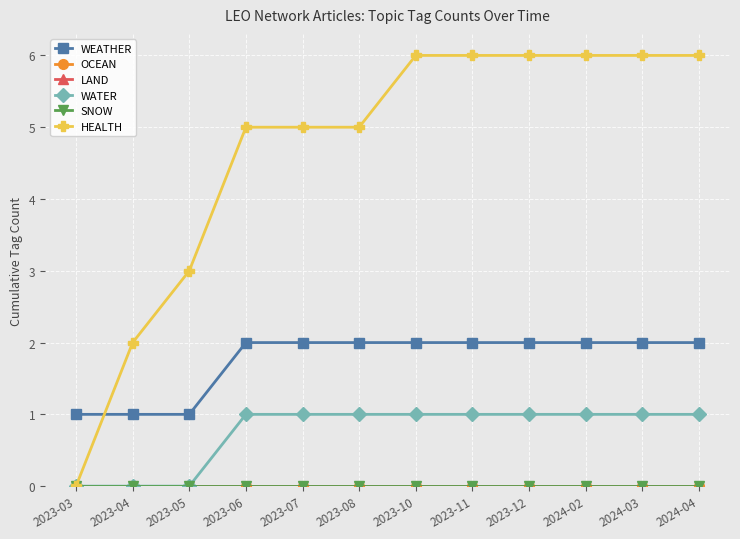

Which series has the largest range (max minus min)?

HEALTH